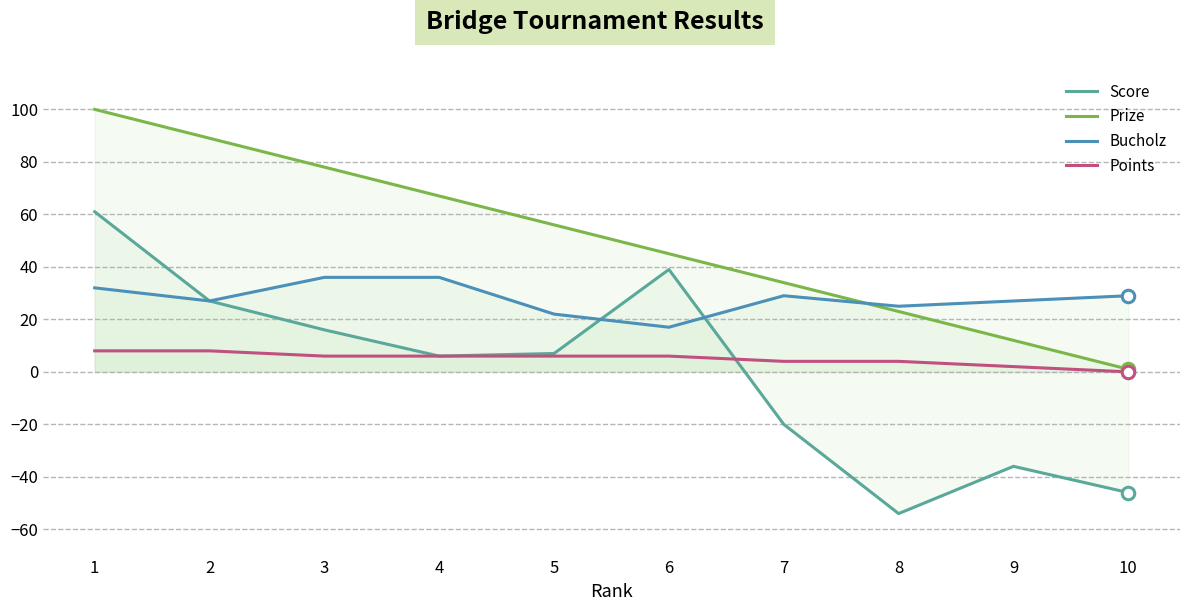

Where is Prize nearest to the value 50?

6